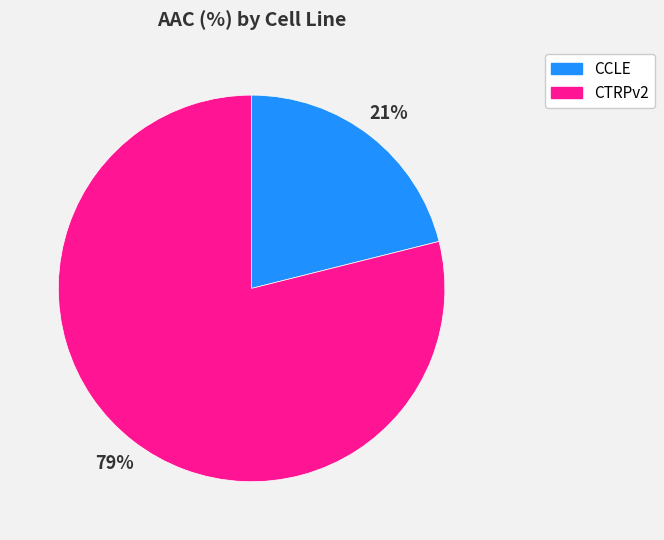

To the nearest percent, what is the average slice percentage?

50%